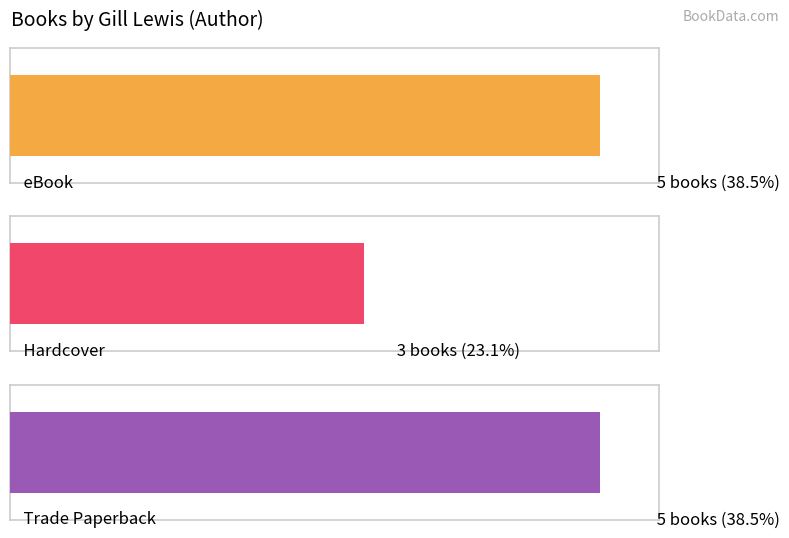

Is the value of Trade Paperback at Scarlet Ibis greater than the value of eBook at Moon Bear?

No